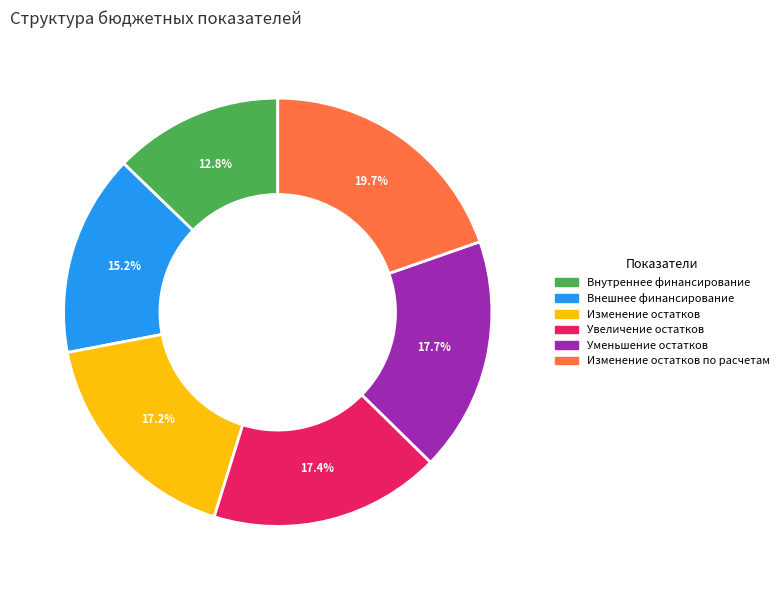

What is the largest slice in the pie chart?

Изменение остатков по расчетам